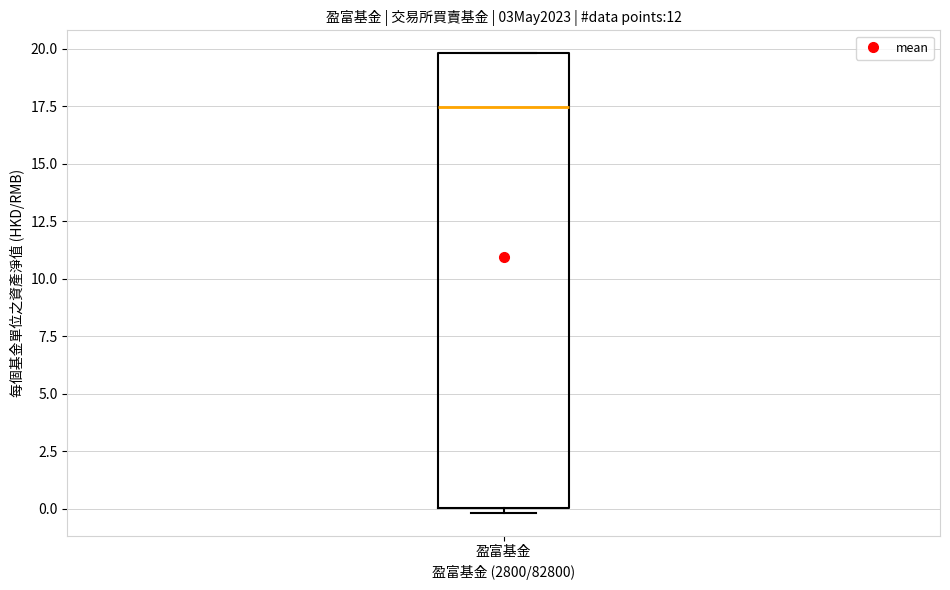

Where does the median line of the box for 盈富基金 sit on the y-axis? The values are not printed on the chart, so give them approximately, as read against the axis.

17.5